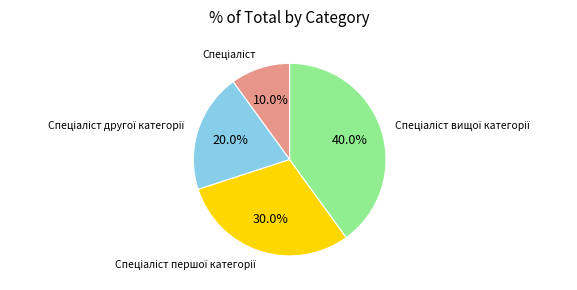

Does any single category account for the majority?

No